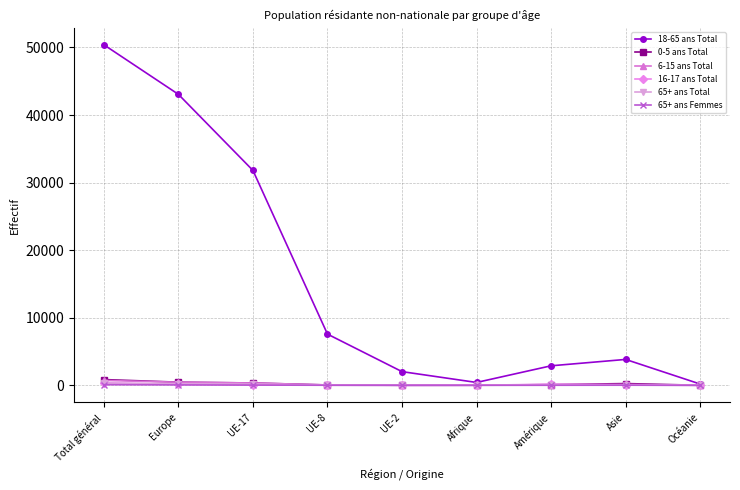

At which category is the sum across all series the highest?

Total général